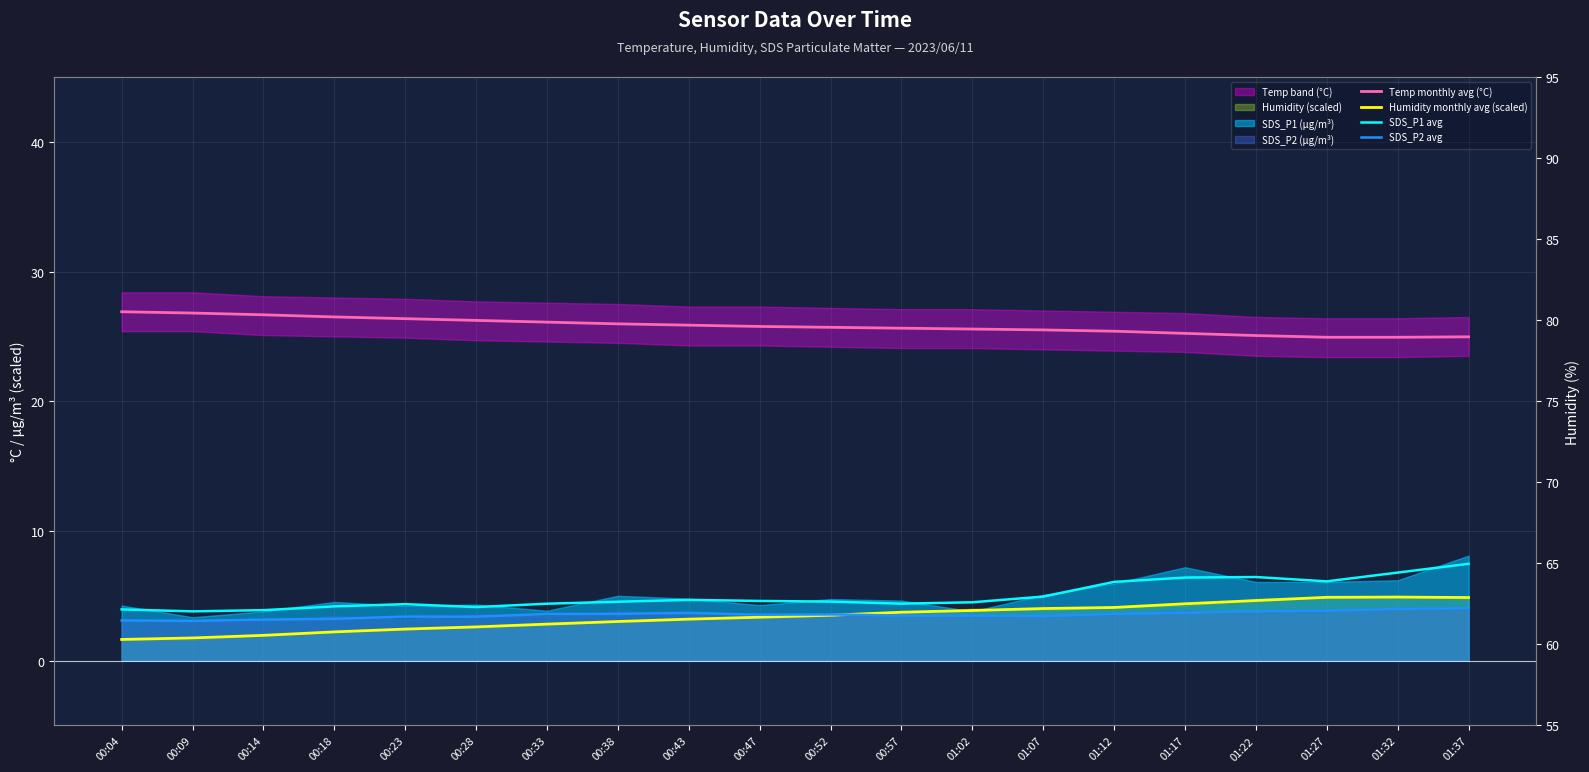

Read the Temp monthly avg (°C) value at 00:38.

26.0